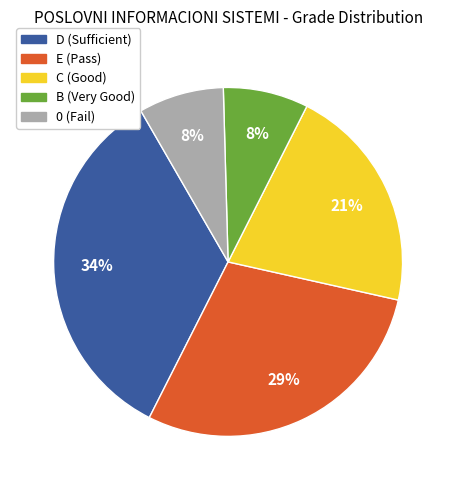

Is there any slice that represents more than half of the pie?

No